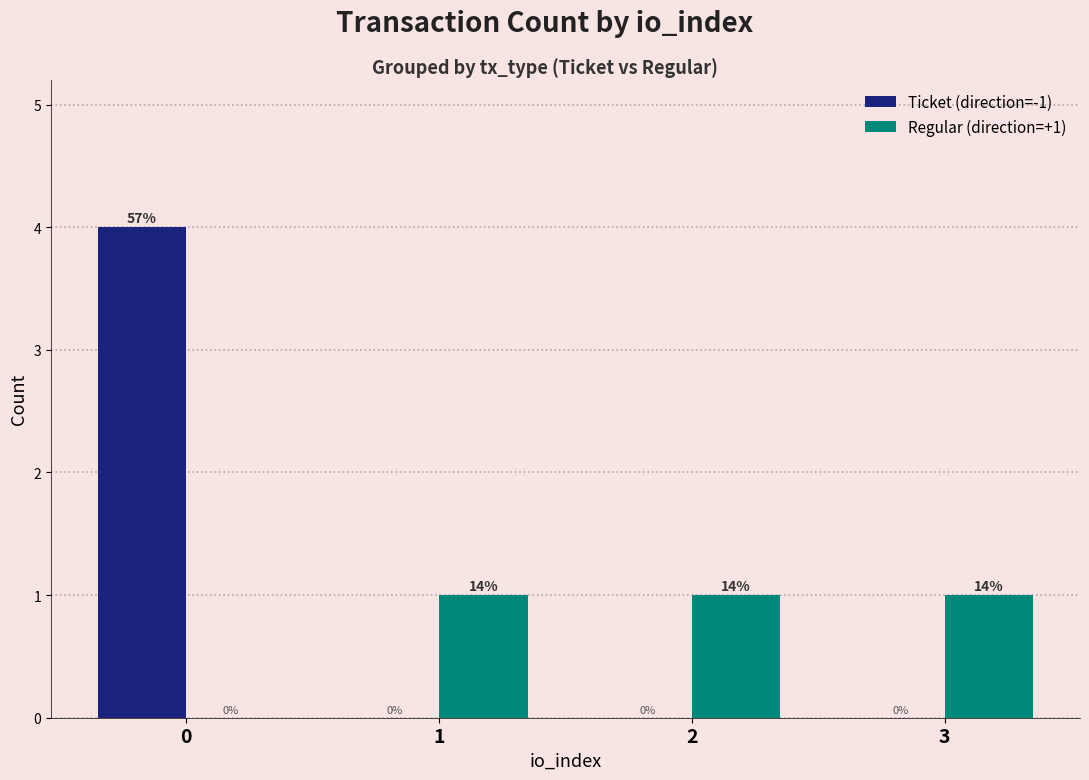

True or false: Regular (direction=+1) has a value of 1 at 1.

True